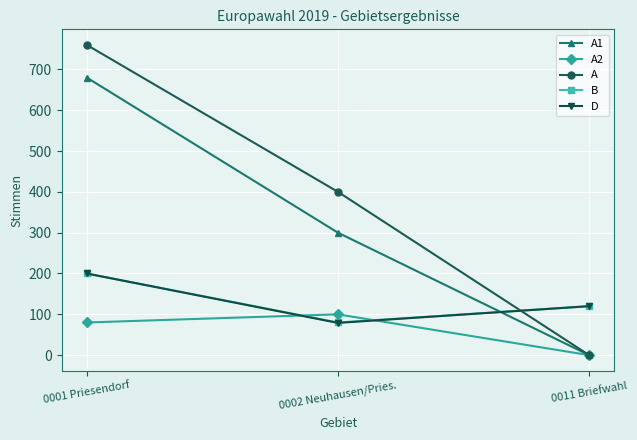

What is the approximate value of D at 0011 Briefwahl?

120